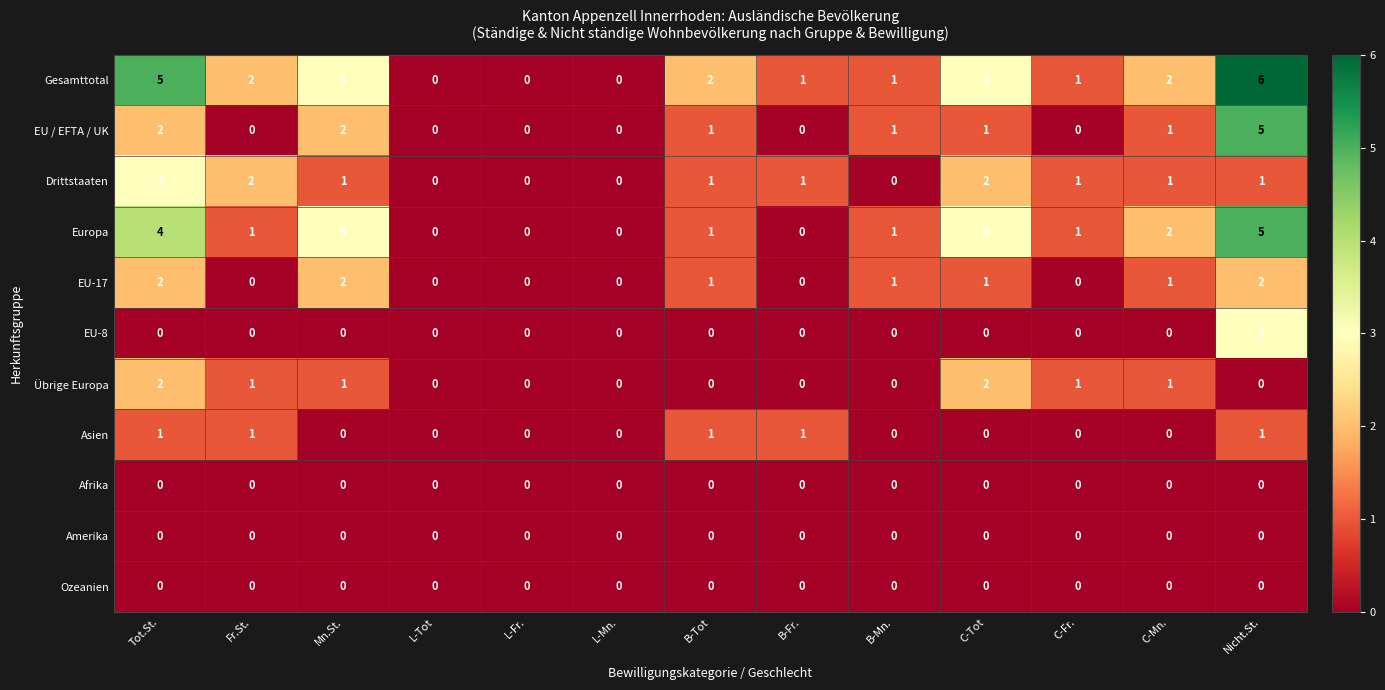

At which label does Europa first exceed 1?

Tot.St.